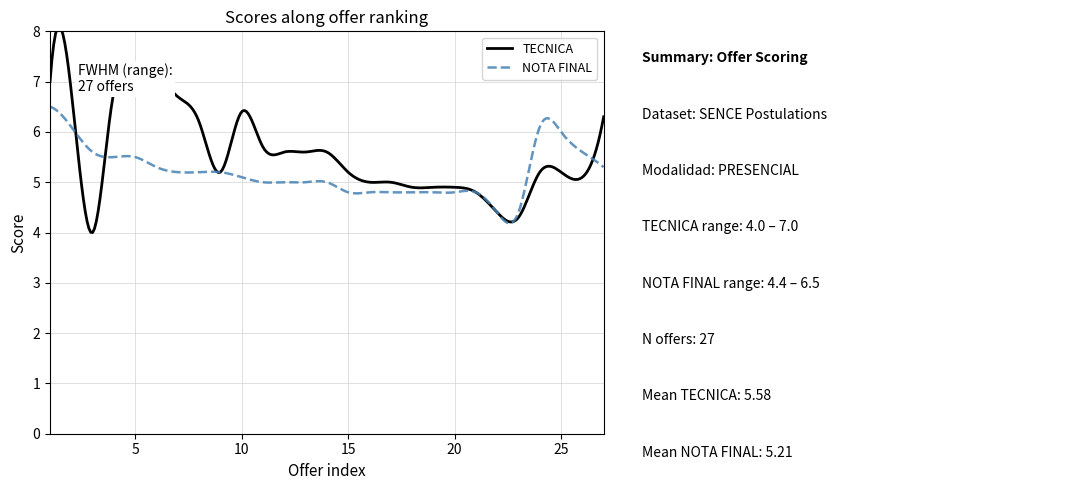

Which series ends up on top after the final intersection of NOTA FINAL and TECNICA?

TECNICA